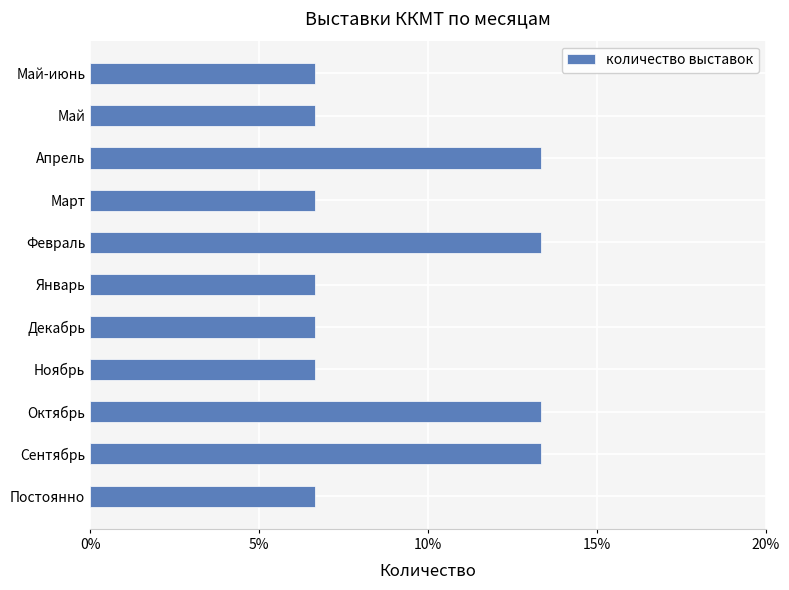

Does the chart contain any negative values?

No